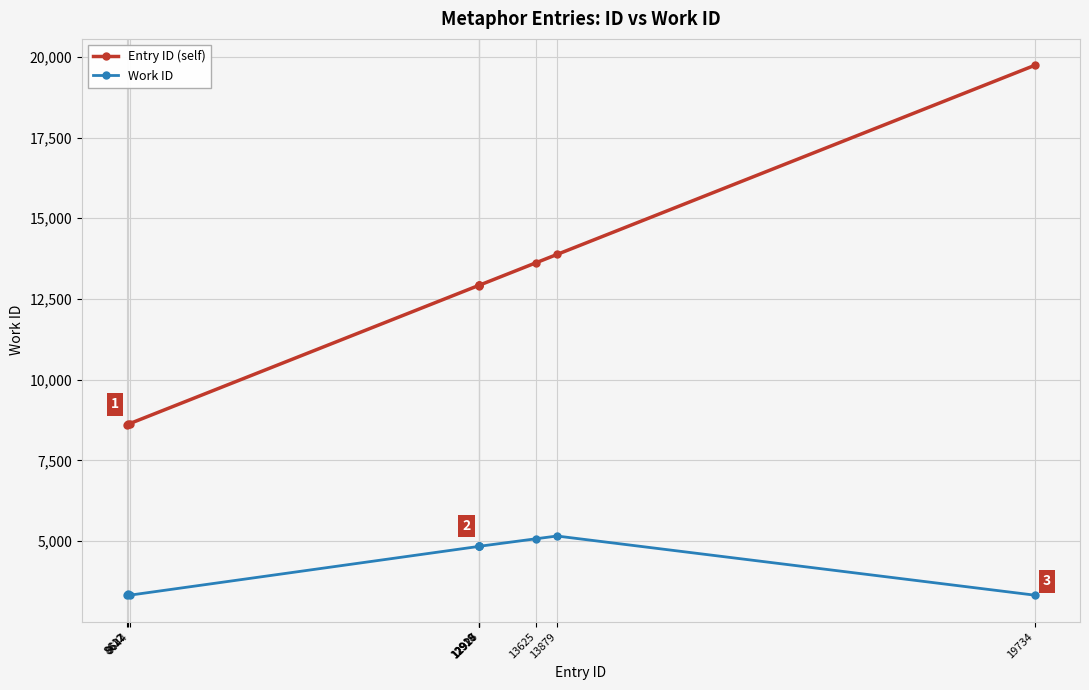

The value of Entry ID (self) at 12926 is 12926. True or false?

True